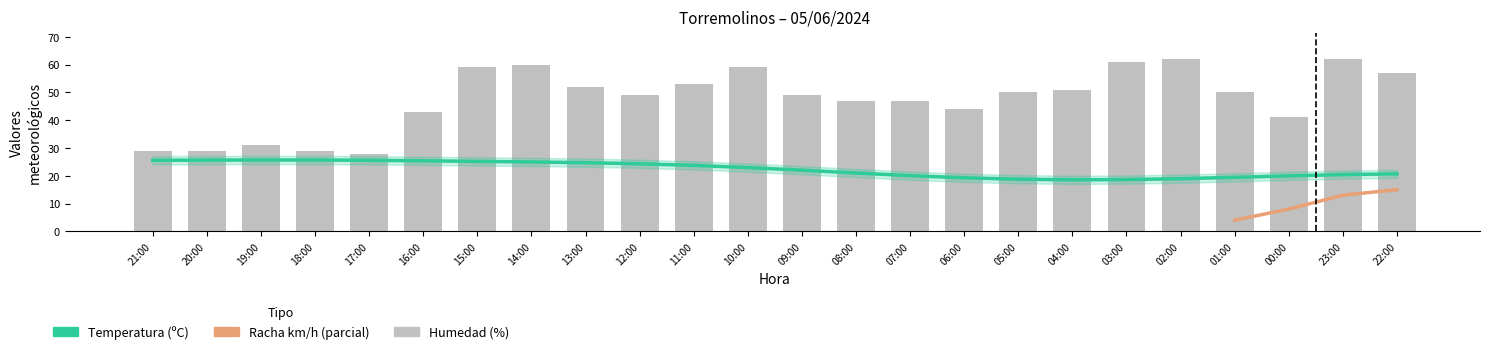

Is it true that Temperatura equals 40.9 at 18:00?

False